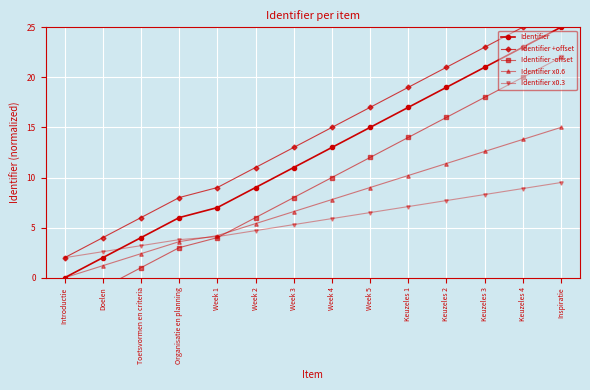

How many intersections are there between Identifier x0.6 and Identifier -offset?

1